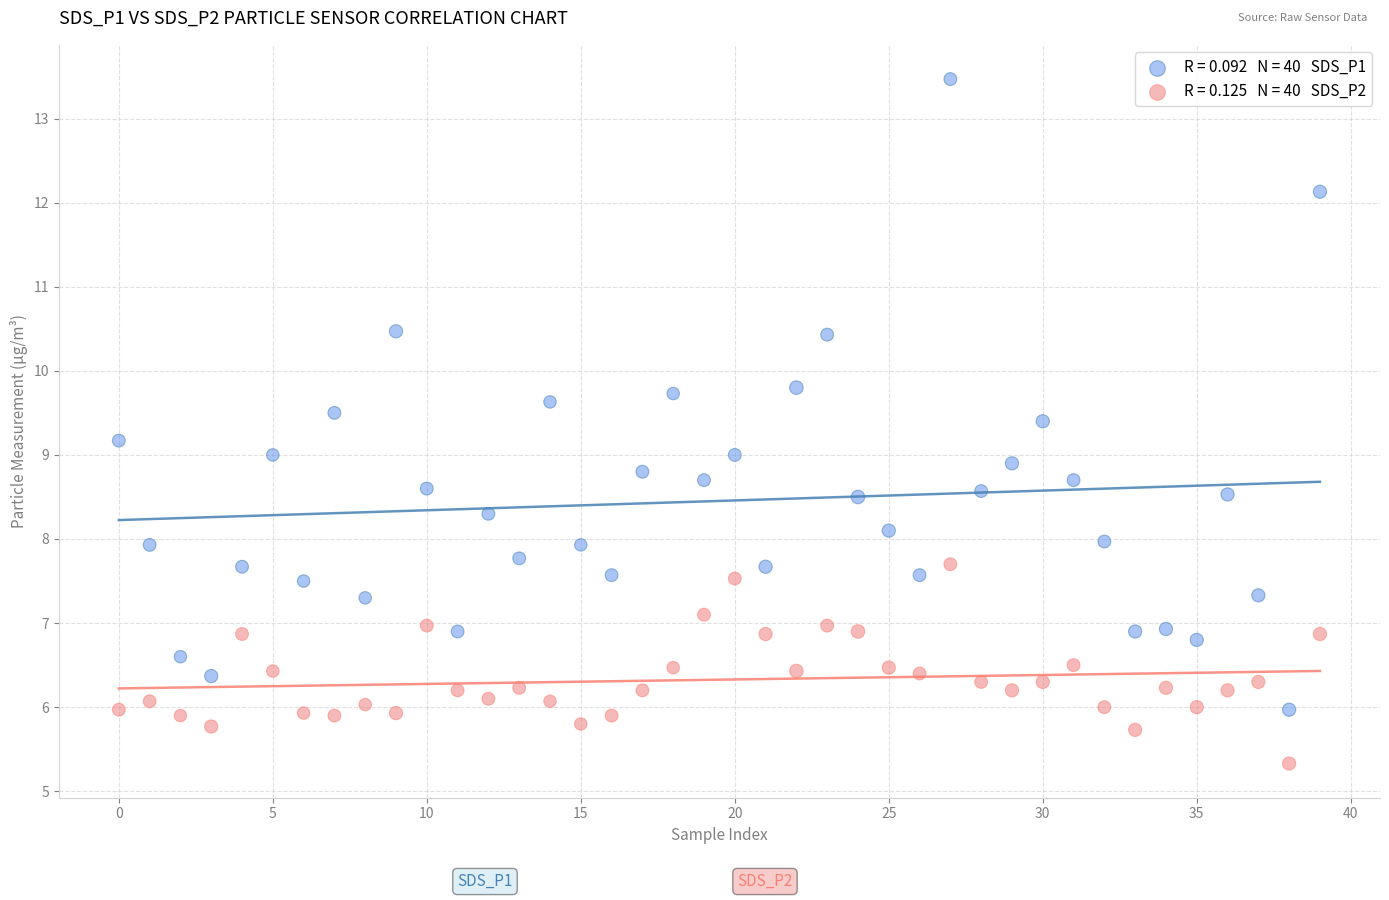

Across all data points, what is the range of Y values (max minus min)?

8.1